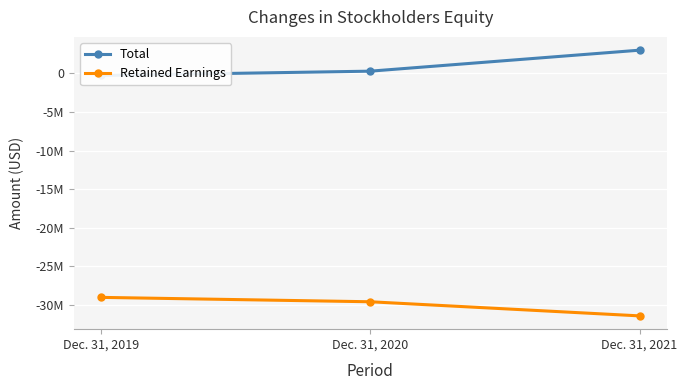

At which category is the sum across all series the highest?

Dec. 31, 2021